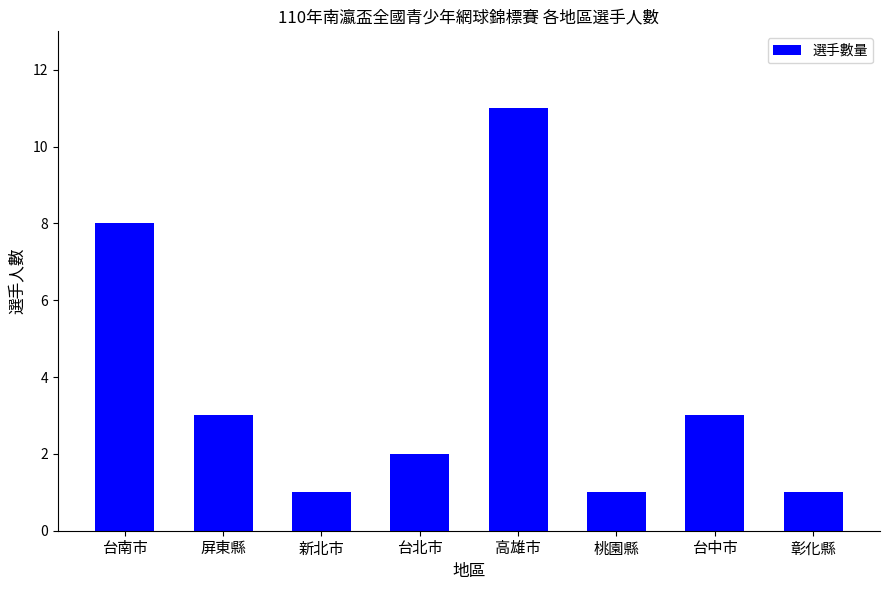

What is the sum of the values at 高雄市 and 桃園縣?

12